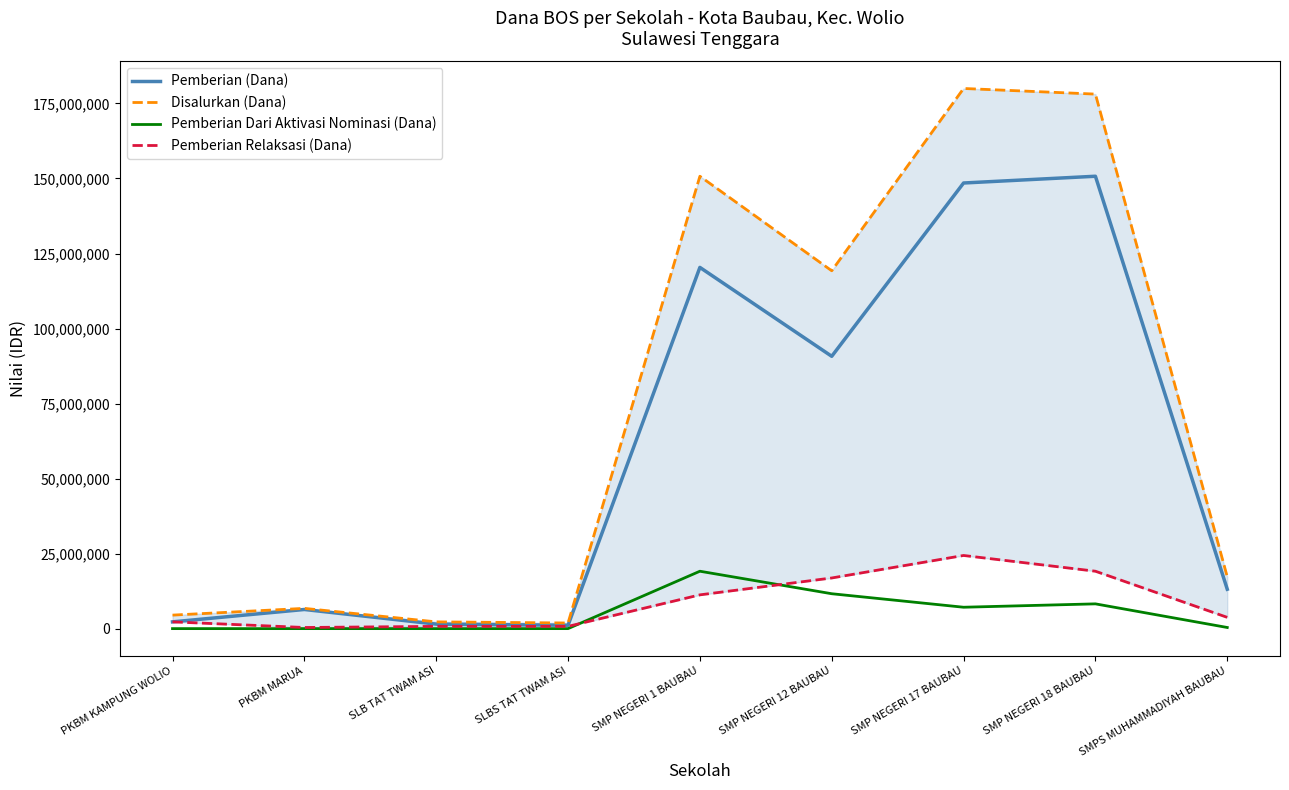

Is it true that Pemberian (Dana) equals 10582731 at PKBM MARUA?

False